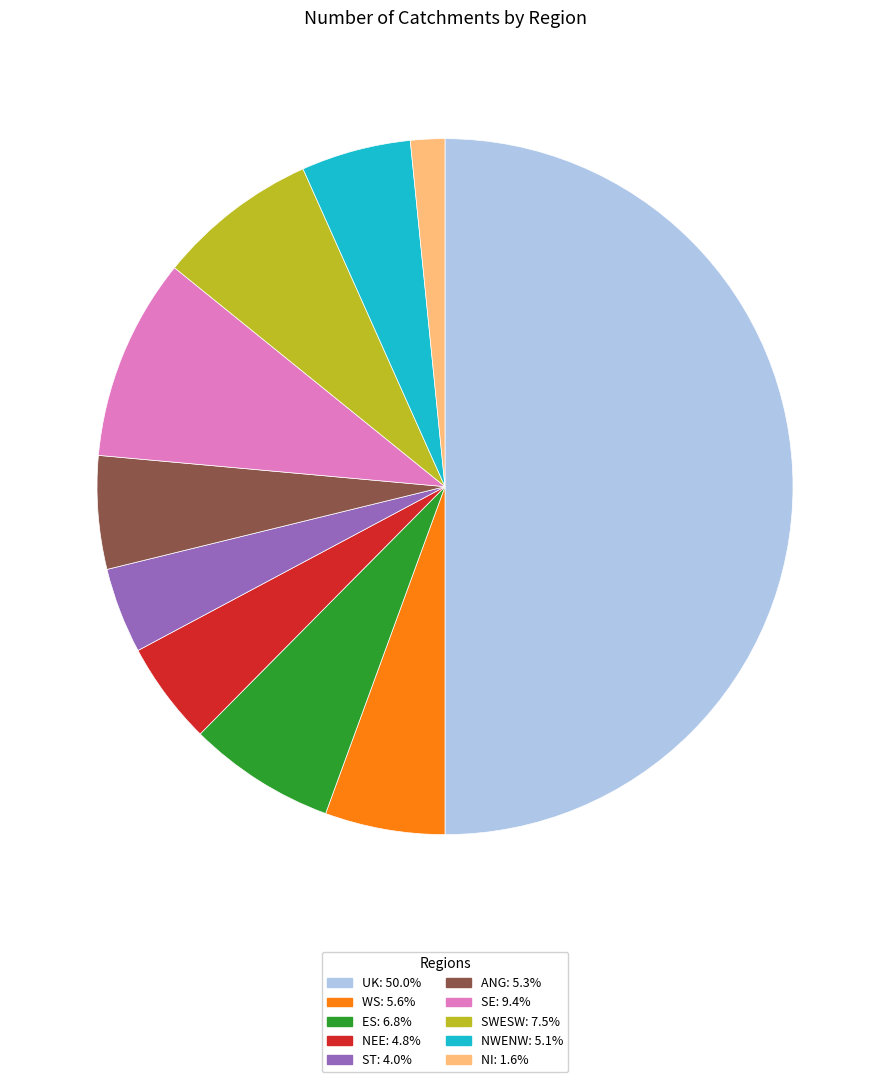

How many segments does this pie chart have?

10